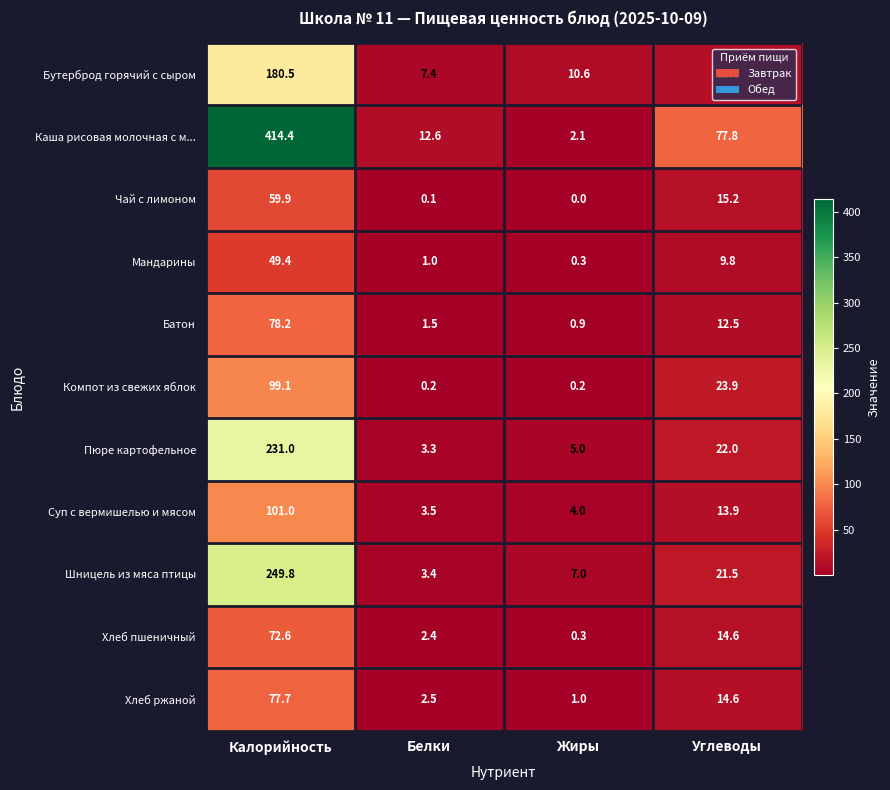

What is the greatest value displayed?

414.4